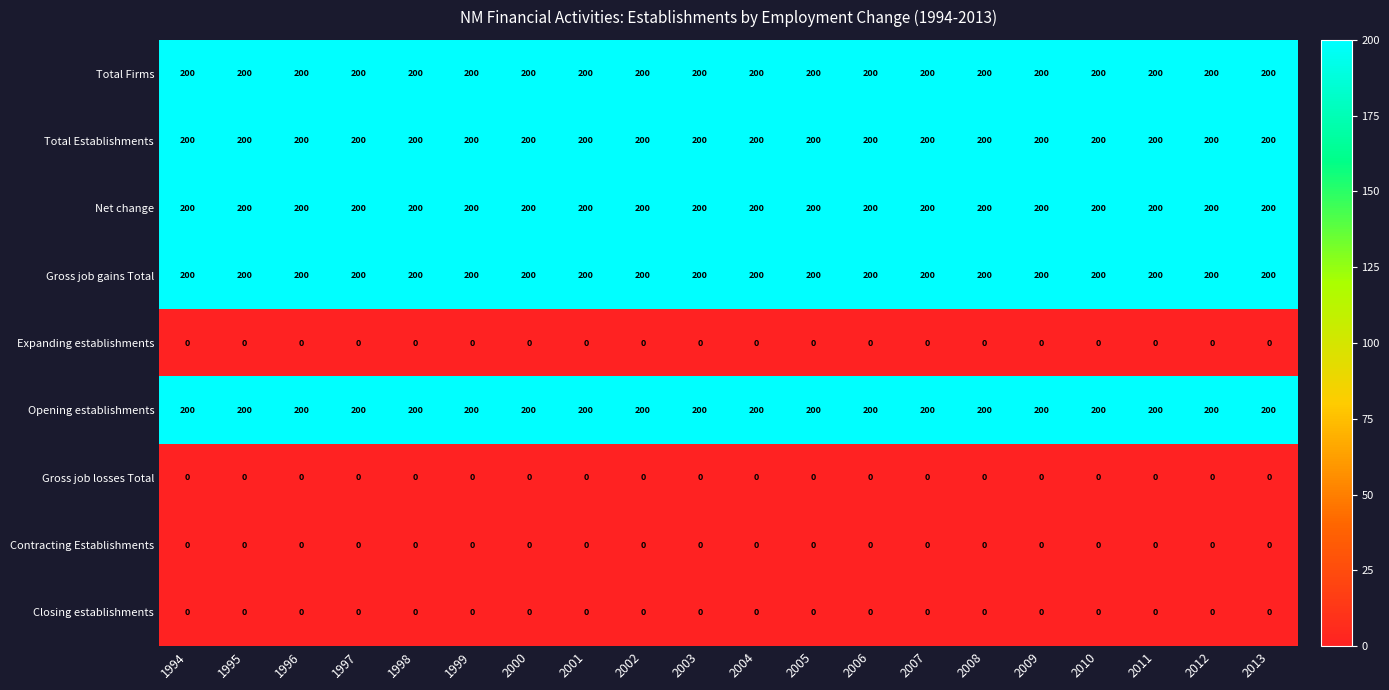

Is it true that Gross job gains Total equals 200 at 2003?

True